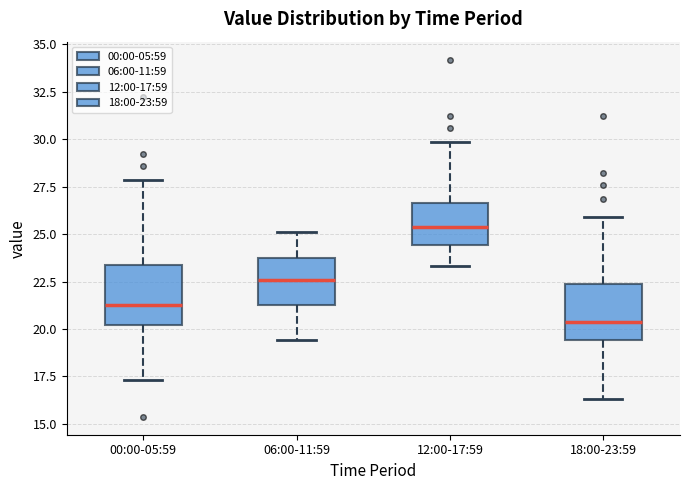

Which box has the lowest median line?

18:00-23:59